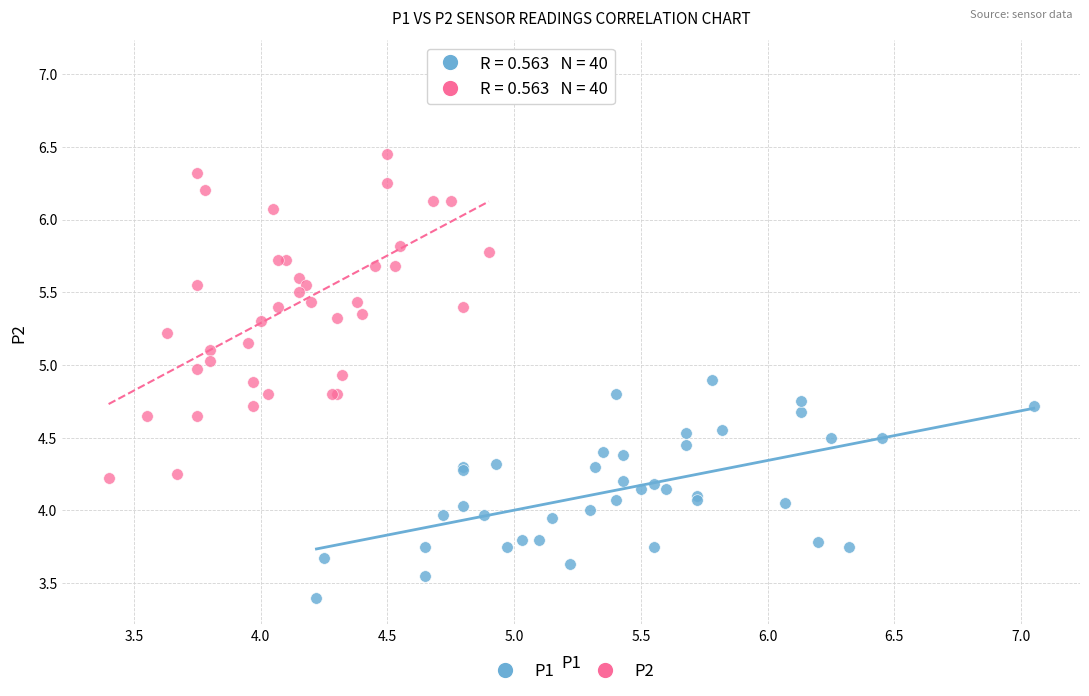

Which series contains the highest Y value?

P2